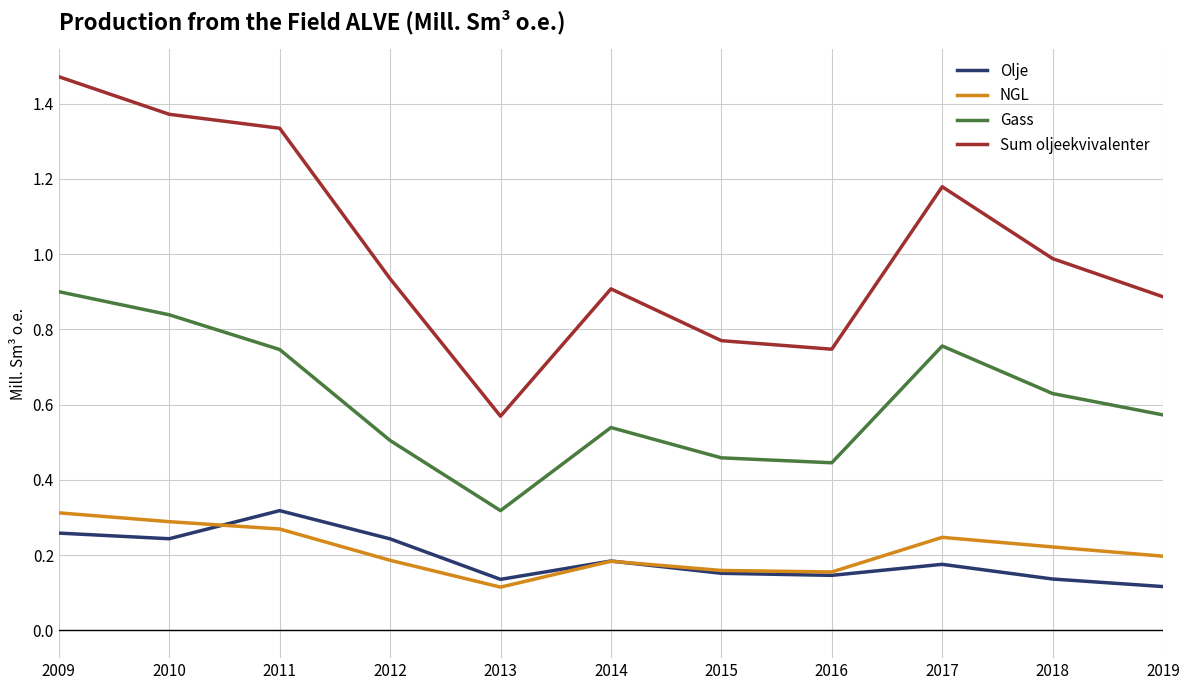

At which category does the chart reach its peak across all series?

2009